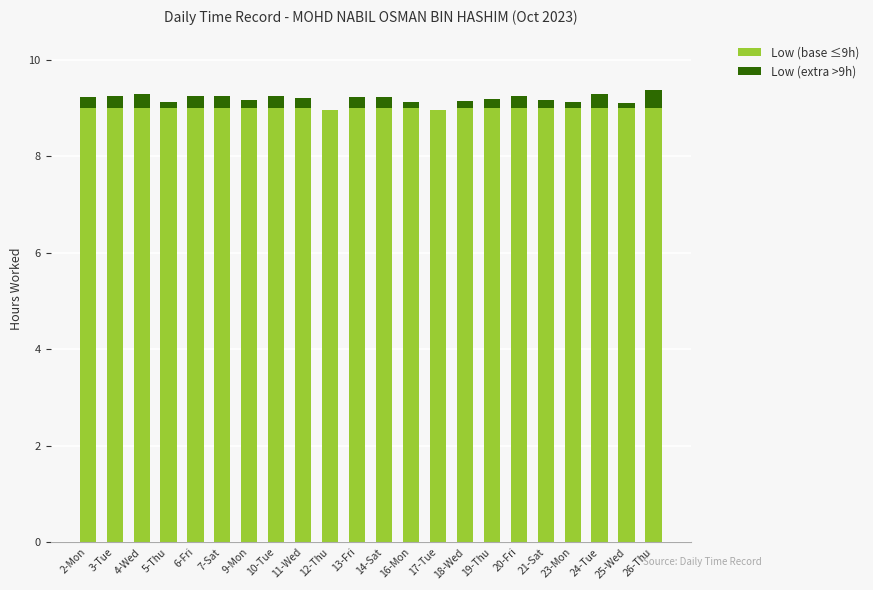

The value of Low (base ≤9h) at 4-Wed is 14.0. True or false?

False